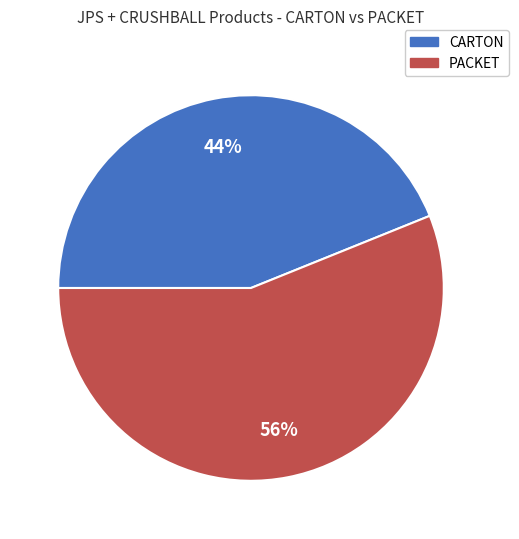

How many segments does this pie chart have?

2